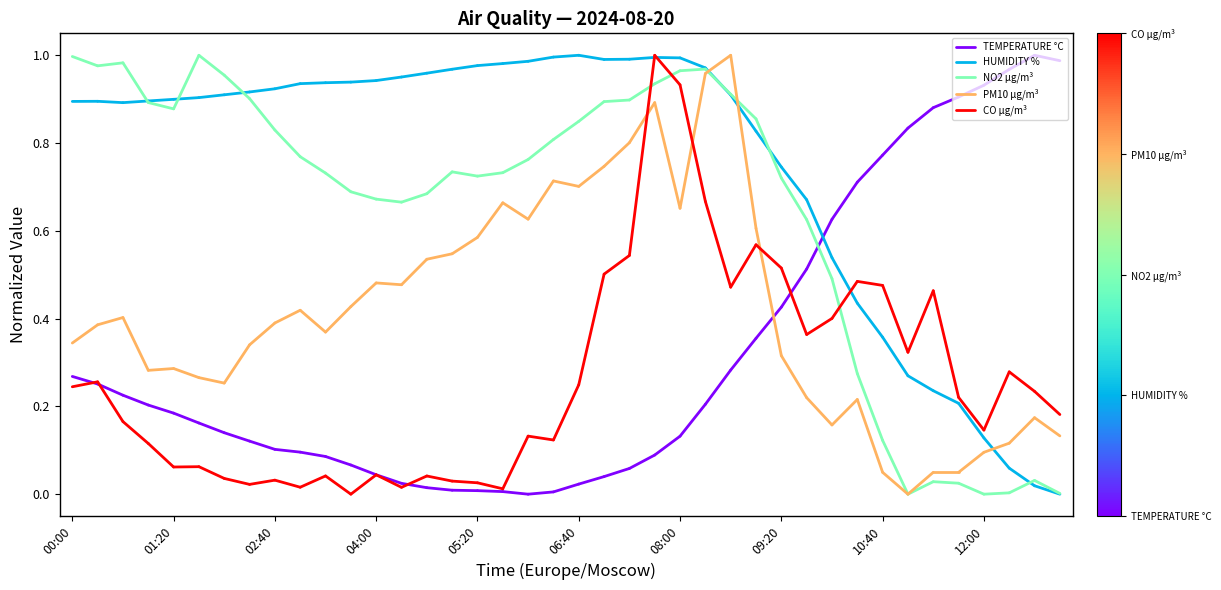

Which series has the largest range (max minus min)?

PM10 µg/m³